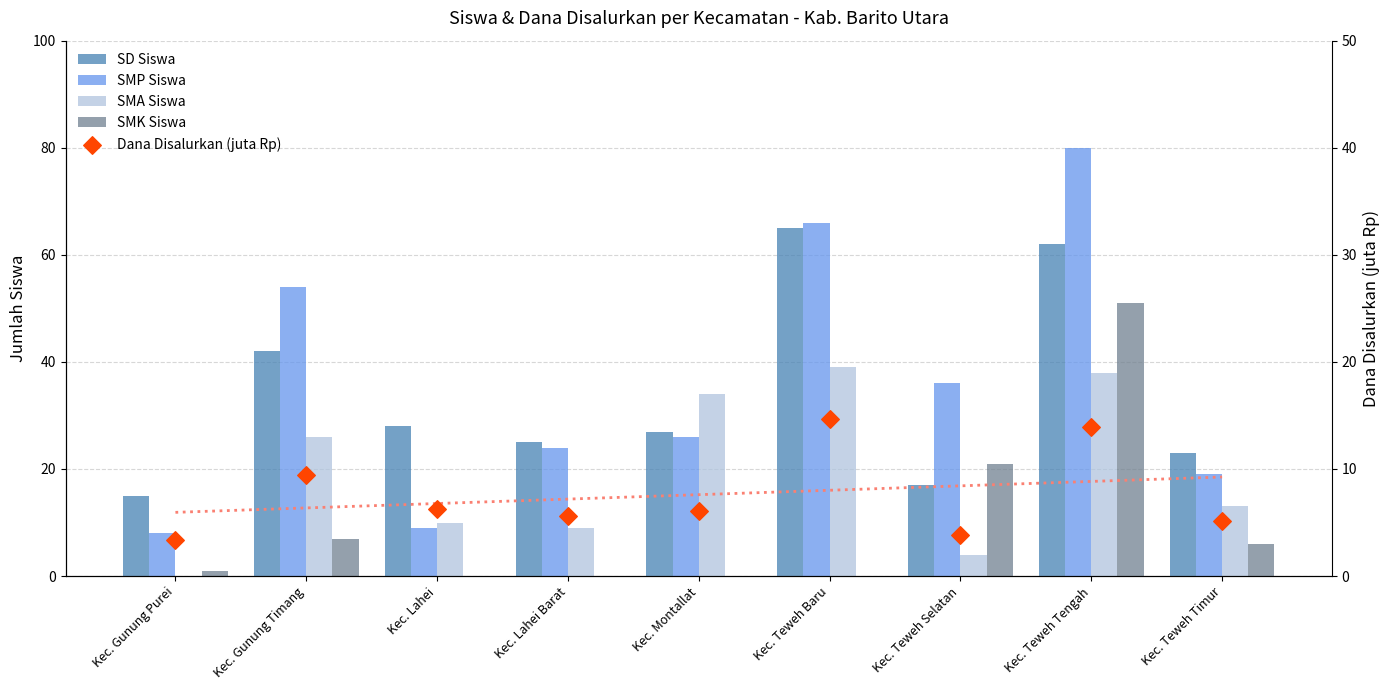

Is the value of Dana Disalurkan (juta Rp) at Kec. Teweh Timur greater than the value of SMP Siswa at Kec. Montallat?

No